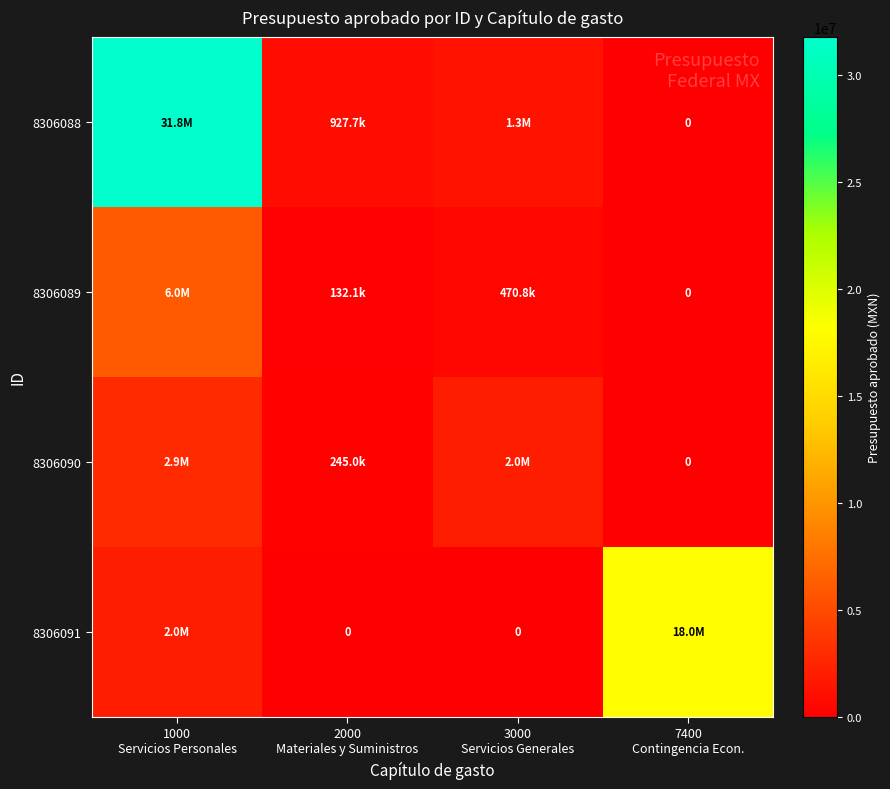

Rank the series at 7400 Contingencia Econ. from lowest to highest value.

8306088, 8306089, 8306090, 8306091